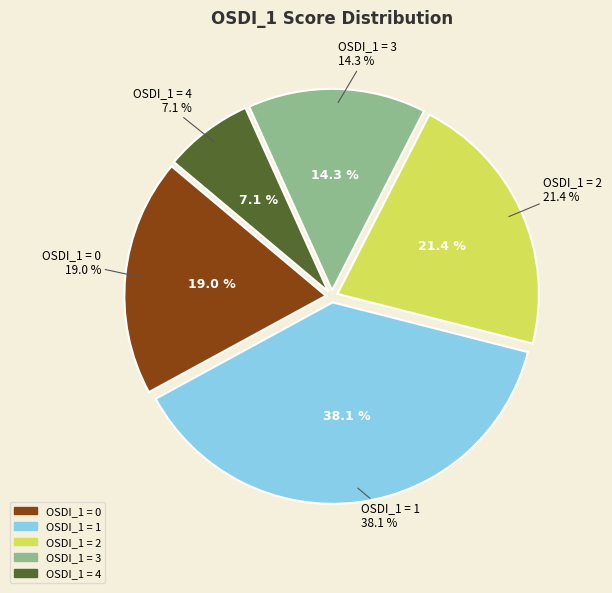

Which category has the smallest portion of the pie?

4